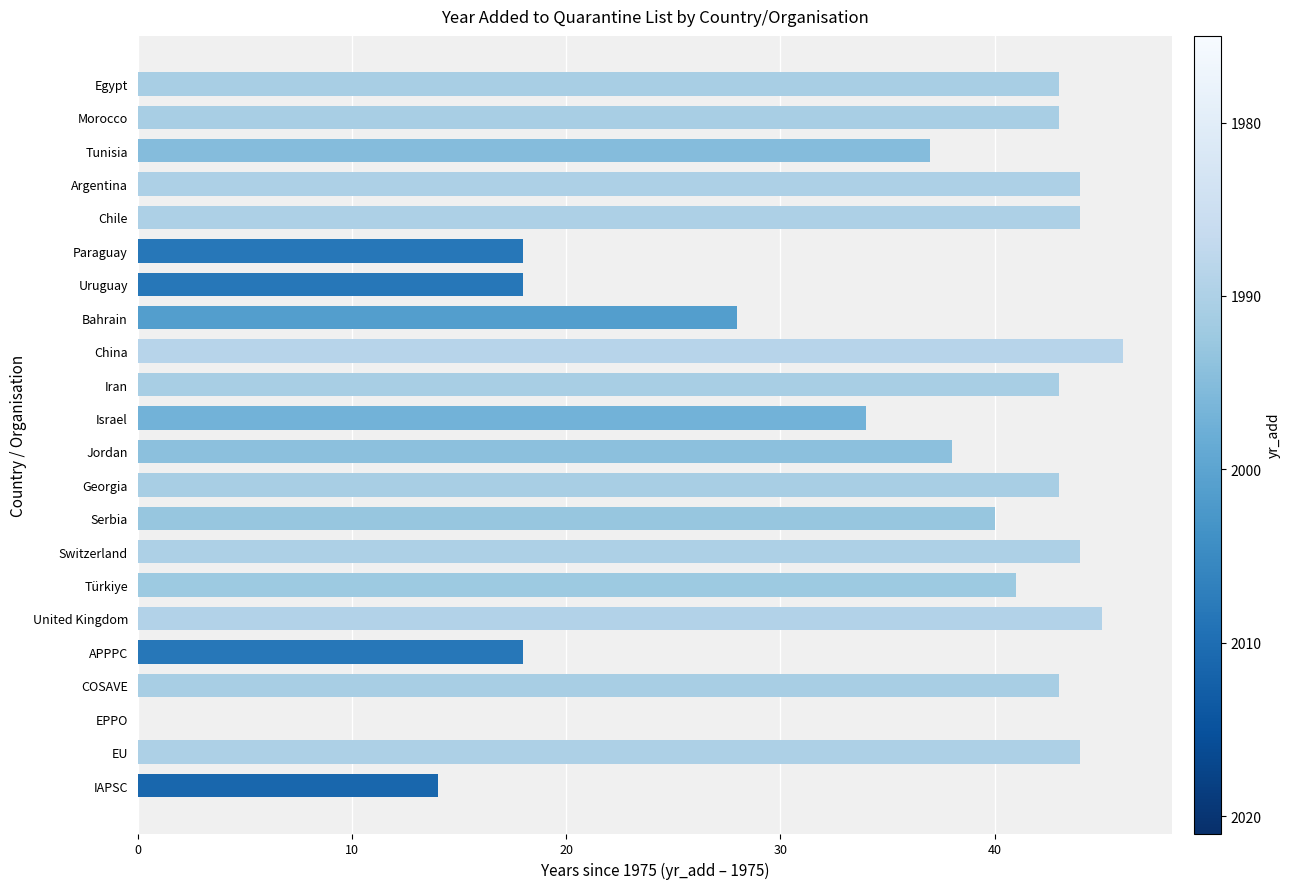

What is the greatest value displayed?

46